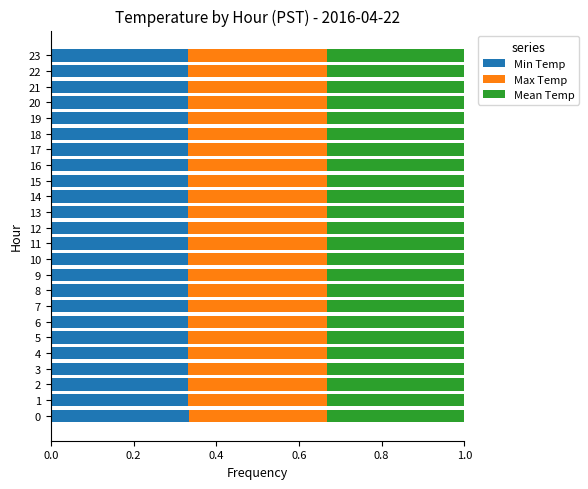

What is the total value across all series at 22?

1.0